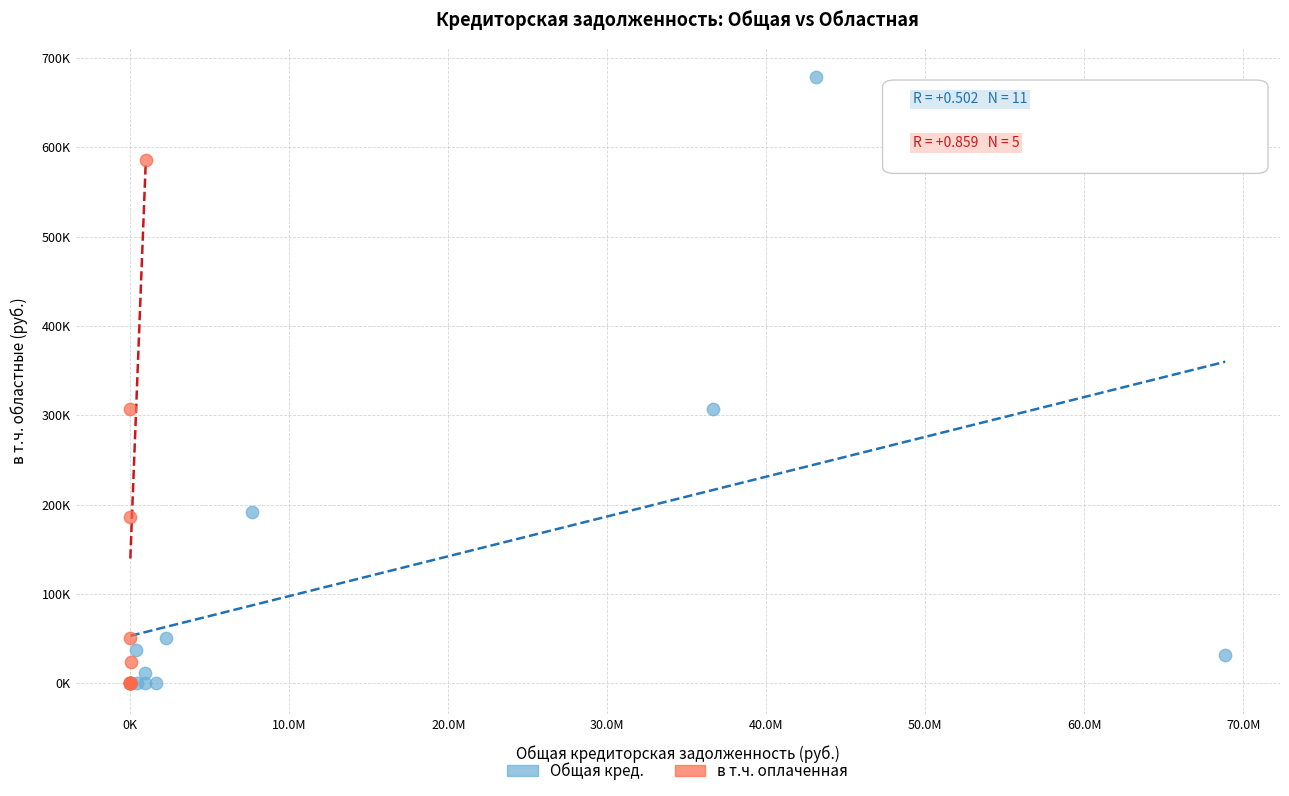

Which series reaches the maximum Y coordinate?

Общая кред.